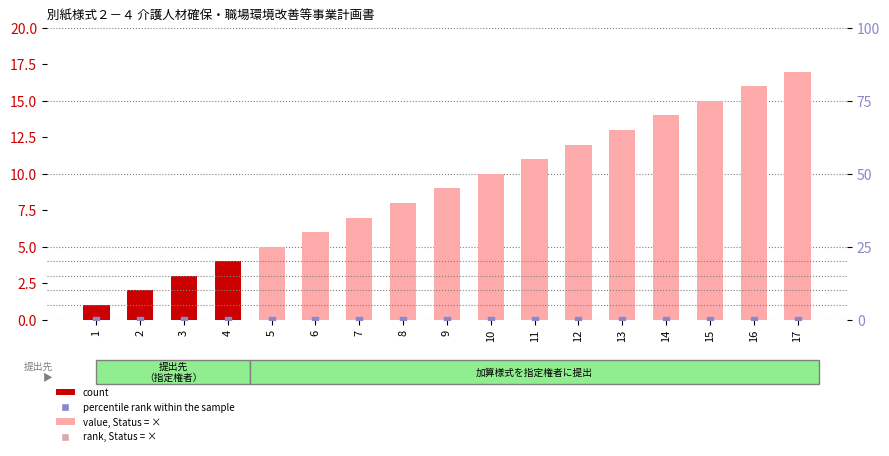

What are all the series names shown in the legend?

count, percentile rank within the sample